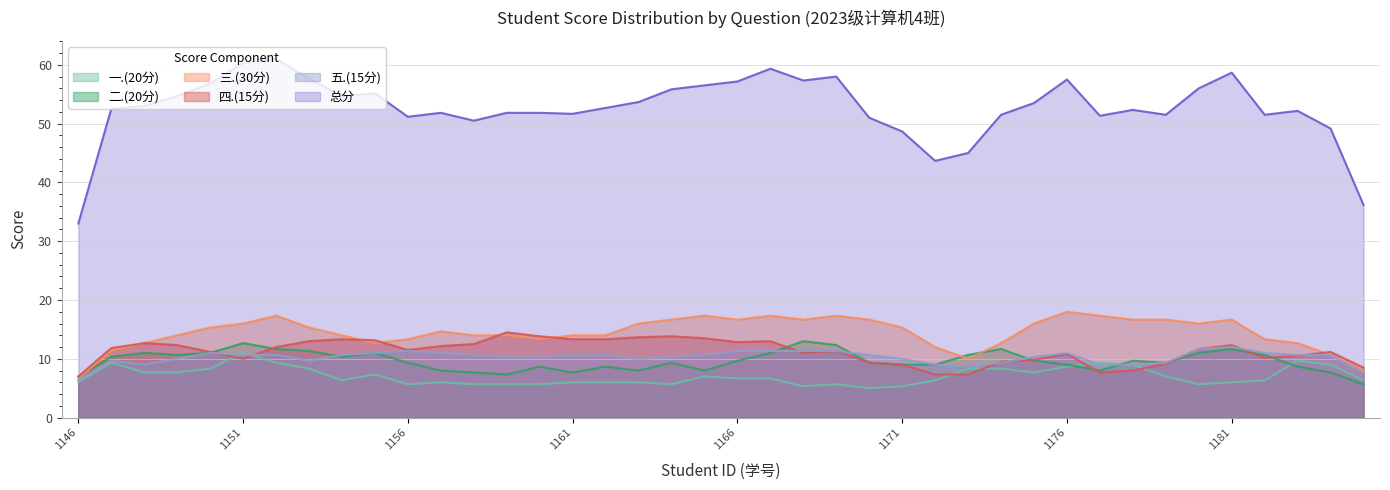

At how many categories does at least one series exceed 40?

38